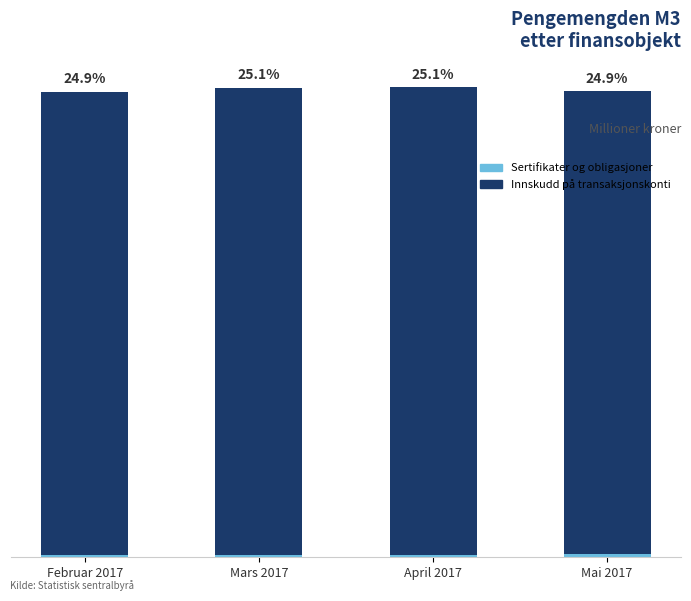

Does the chart contain any negative values?

No